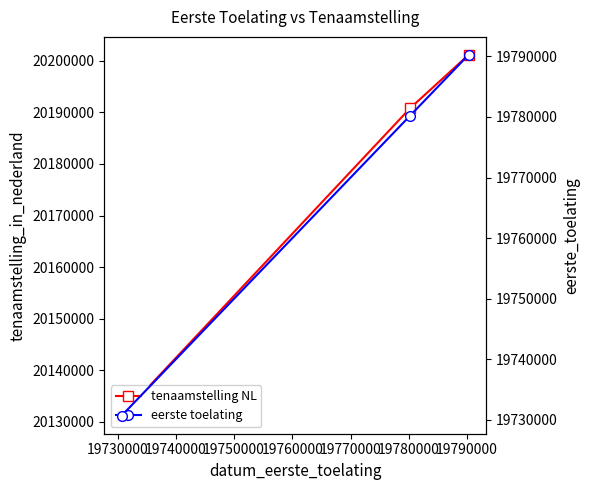

What is the smallest value displayed?

19730701